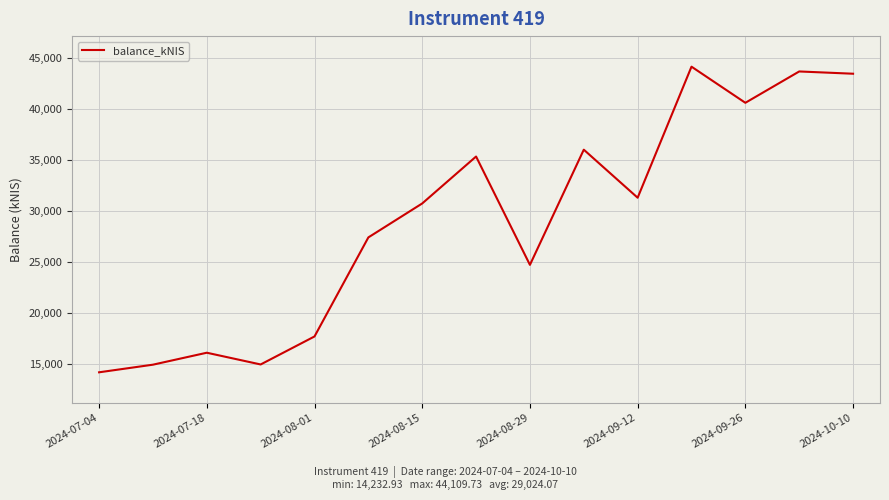

What is the greatest value displayed?

44109.7